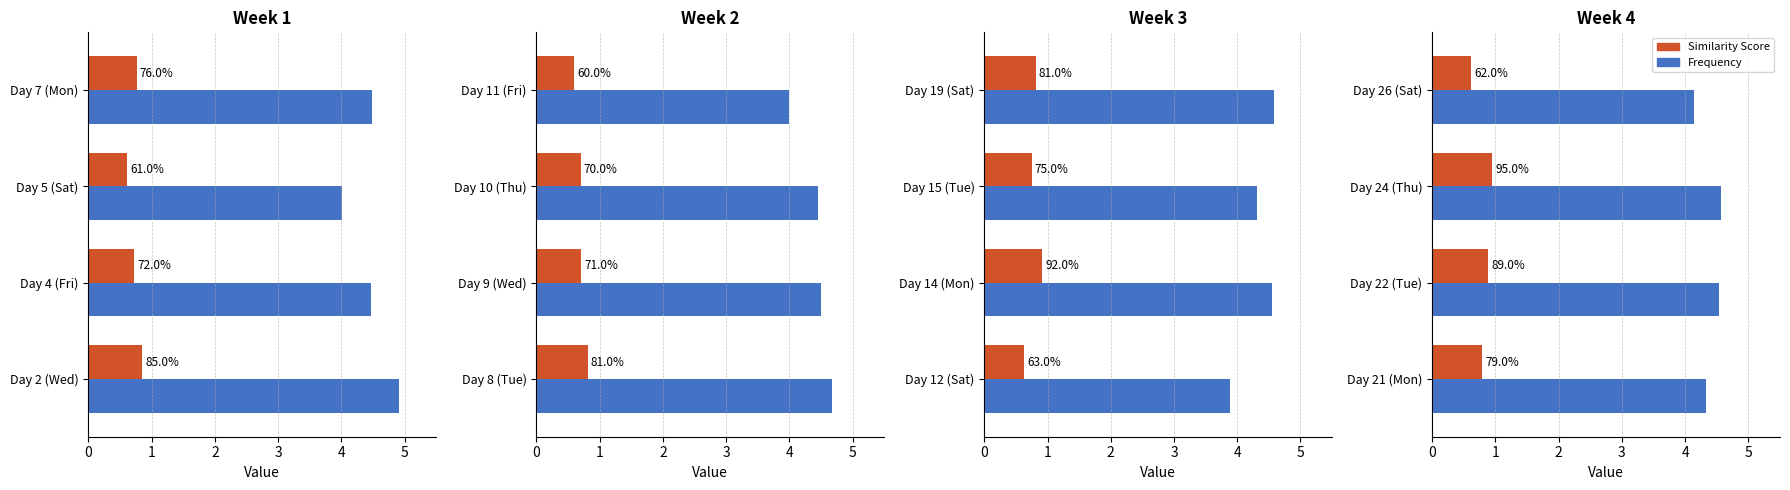

How many categories are shown in the chart?

4